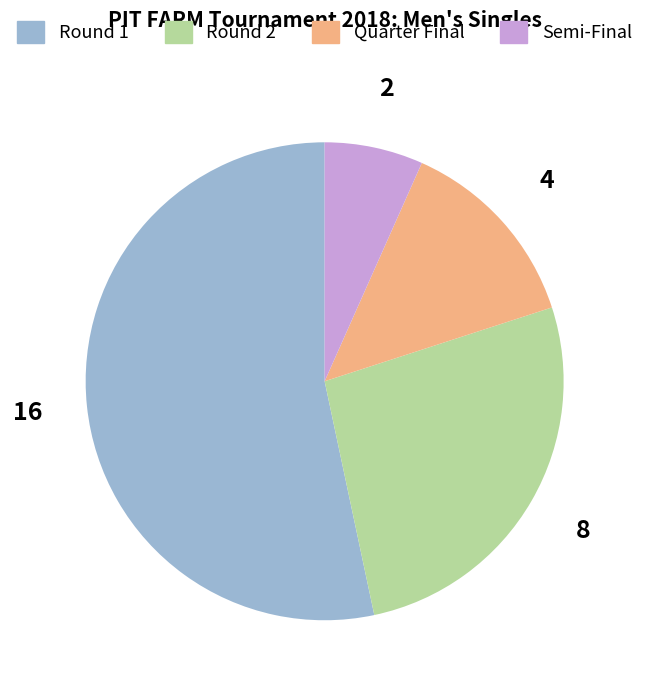

Do Semi-Final and Quarter Final together represent more than half of the pie?

No